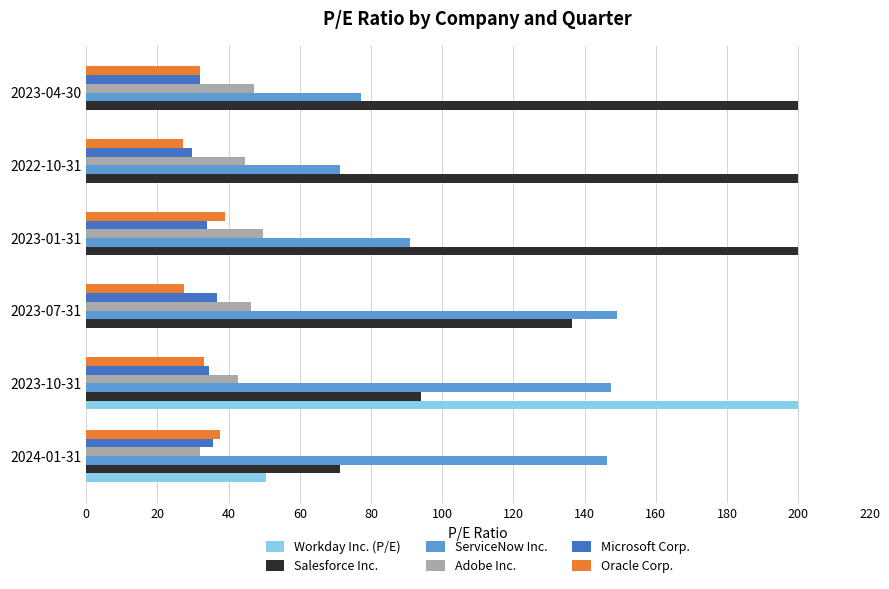

What is the sum of the Microsoft Corp. values at 2023-04-30 and 2023-01-31?

65.8